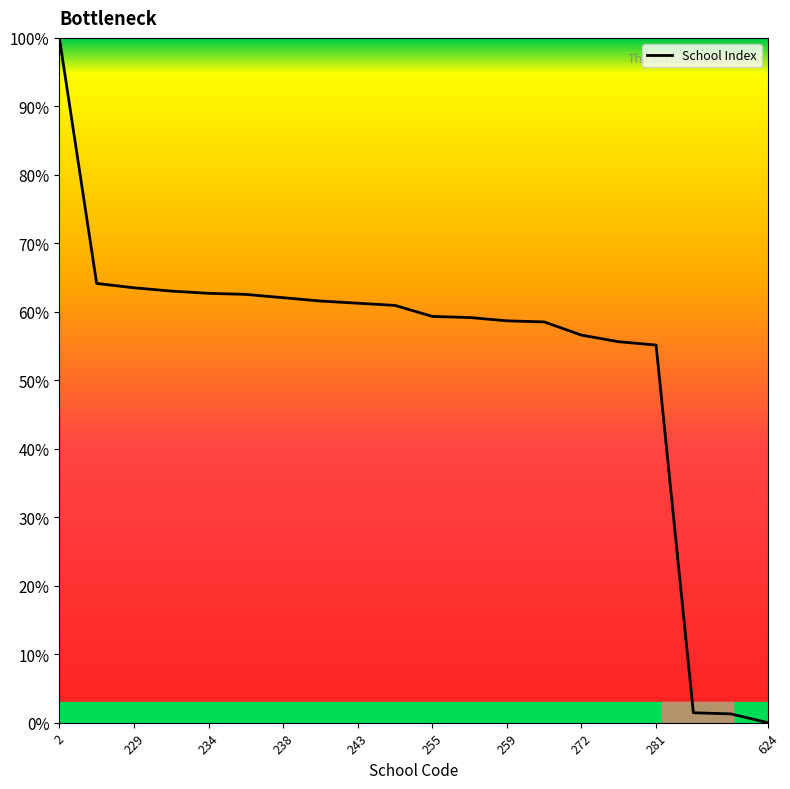

What is the greatest value displayed?

100.0